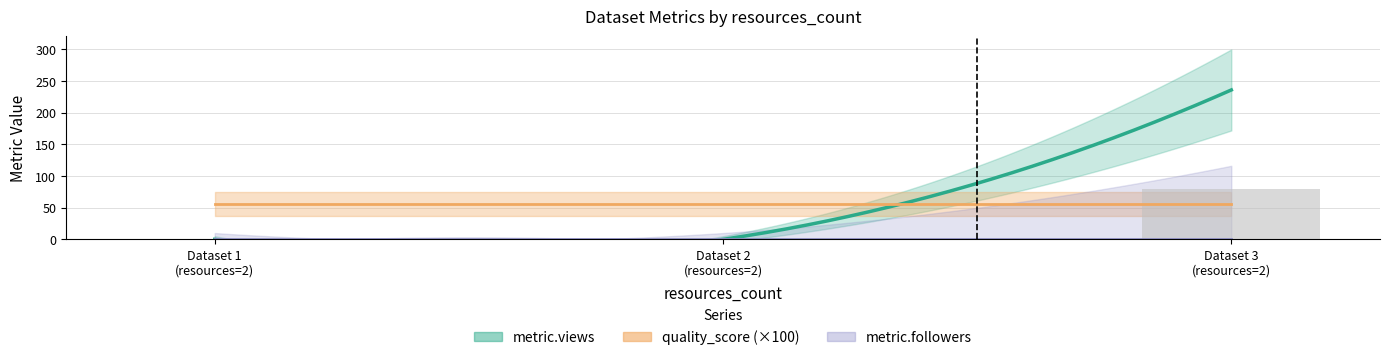

What is the total value across all series at 2?

0.6